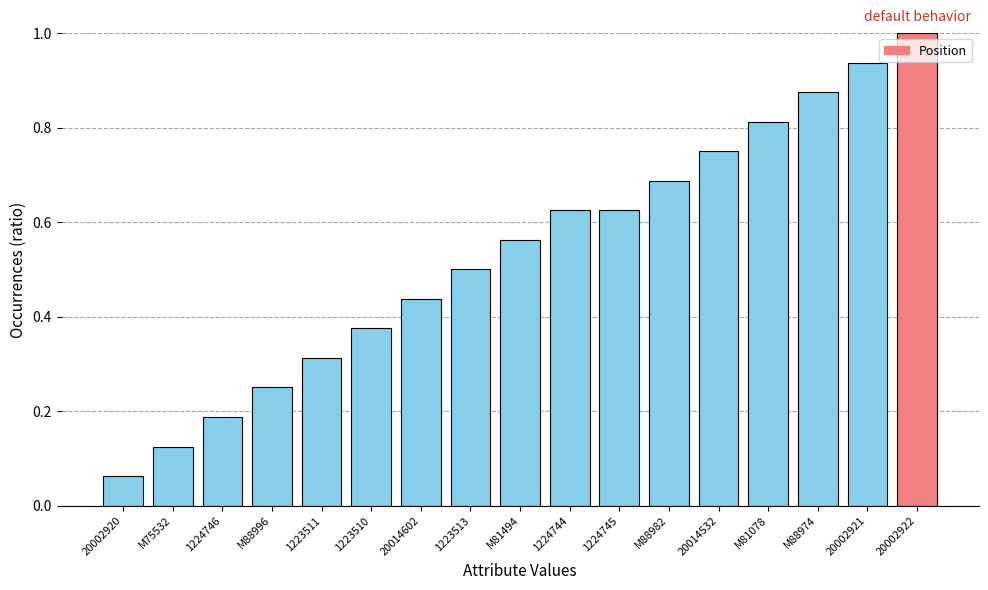

At which category does the chart reach its peak across all series?

20002922